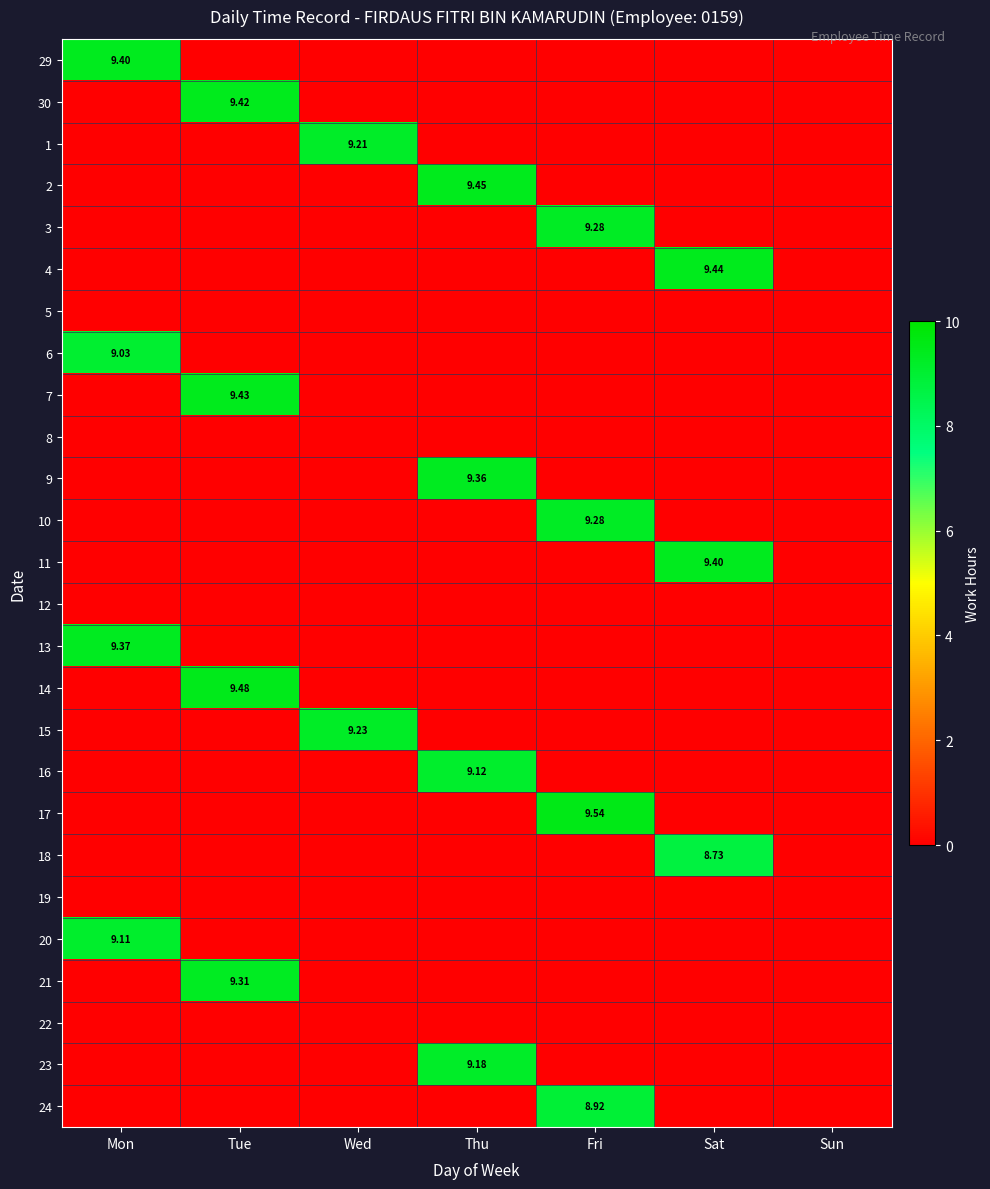

Is it true that 9 equals -5.1 at Wed?

False